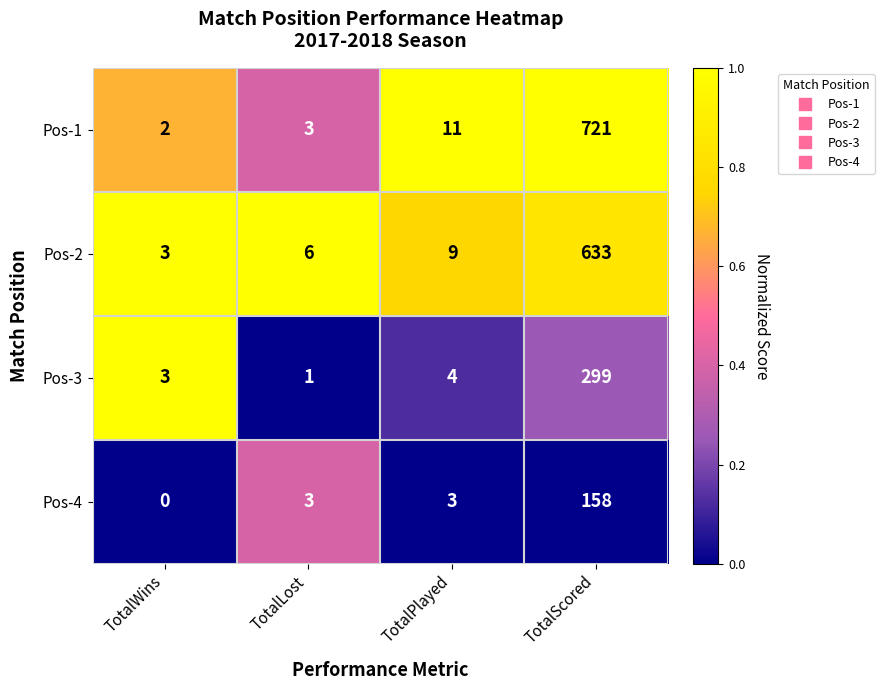

Rank the series by their average value, from lowest to highest.

Pos-4, Pos-3, Pos-2, Pos-1